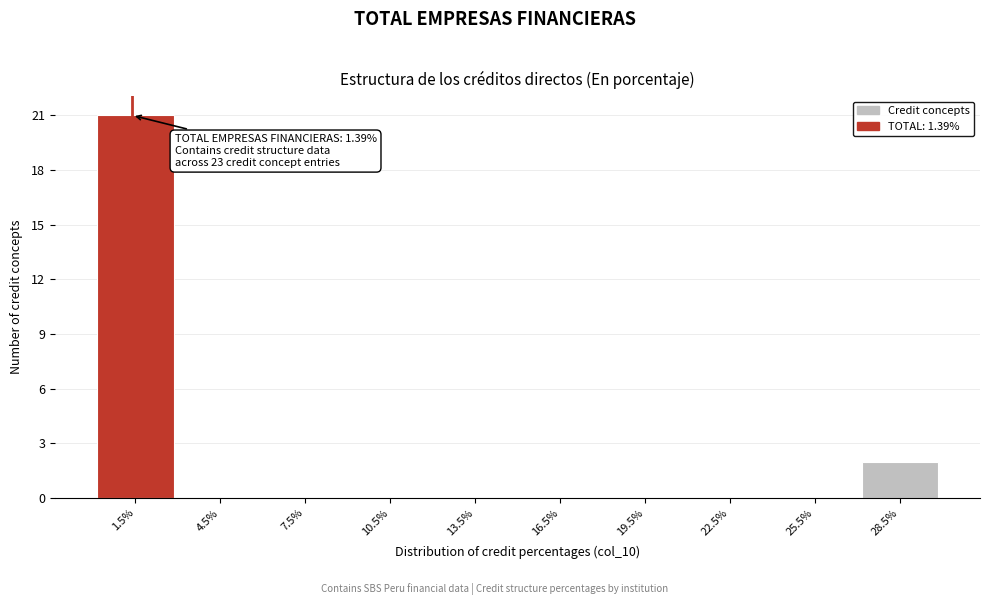

Over which range of the x-axis is the bar tallest?

0 to 3